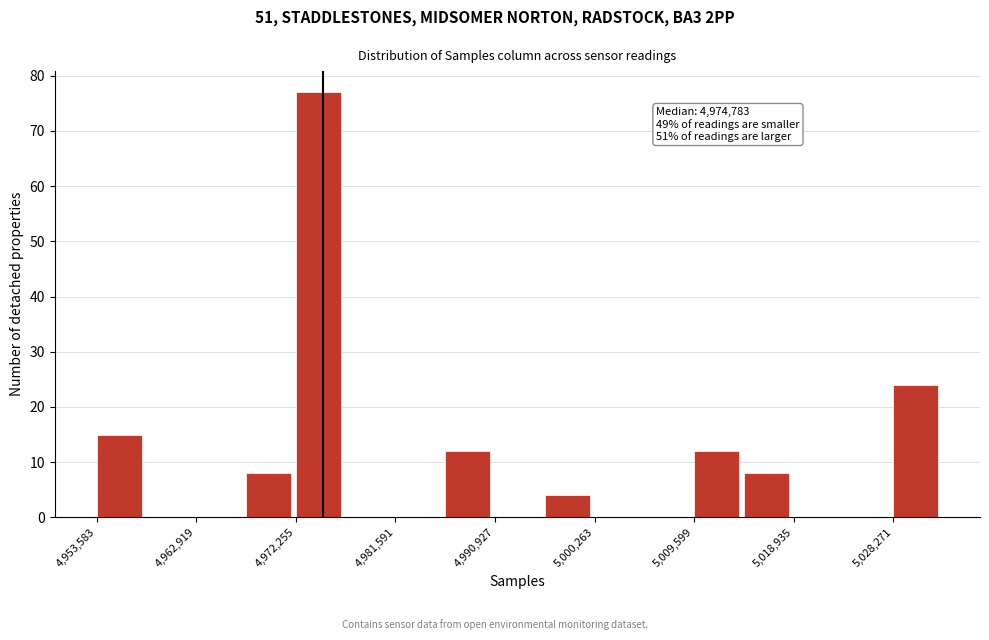

Which range on the x-axis has the tallest bar?

4972000 to 4977000